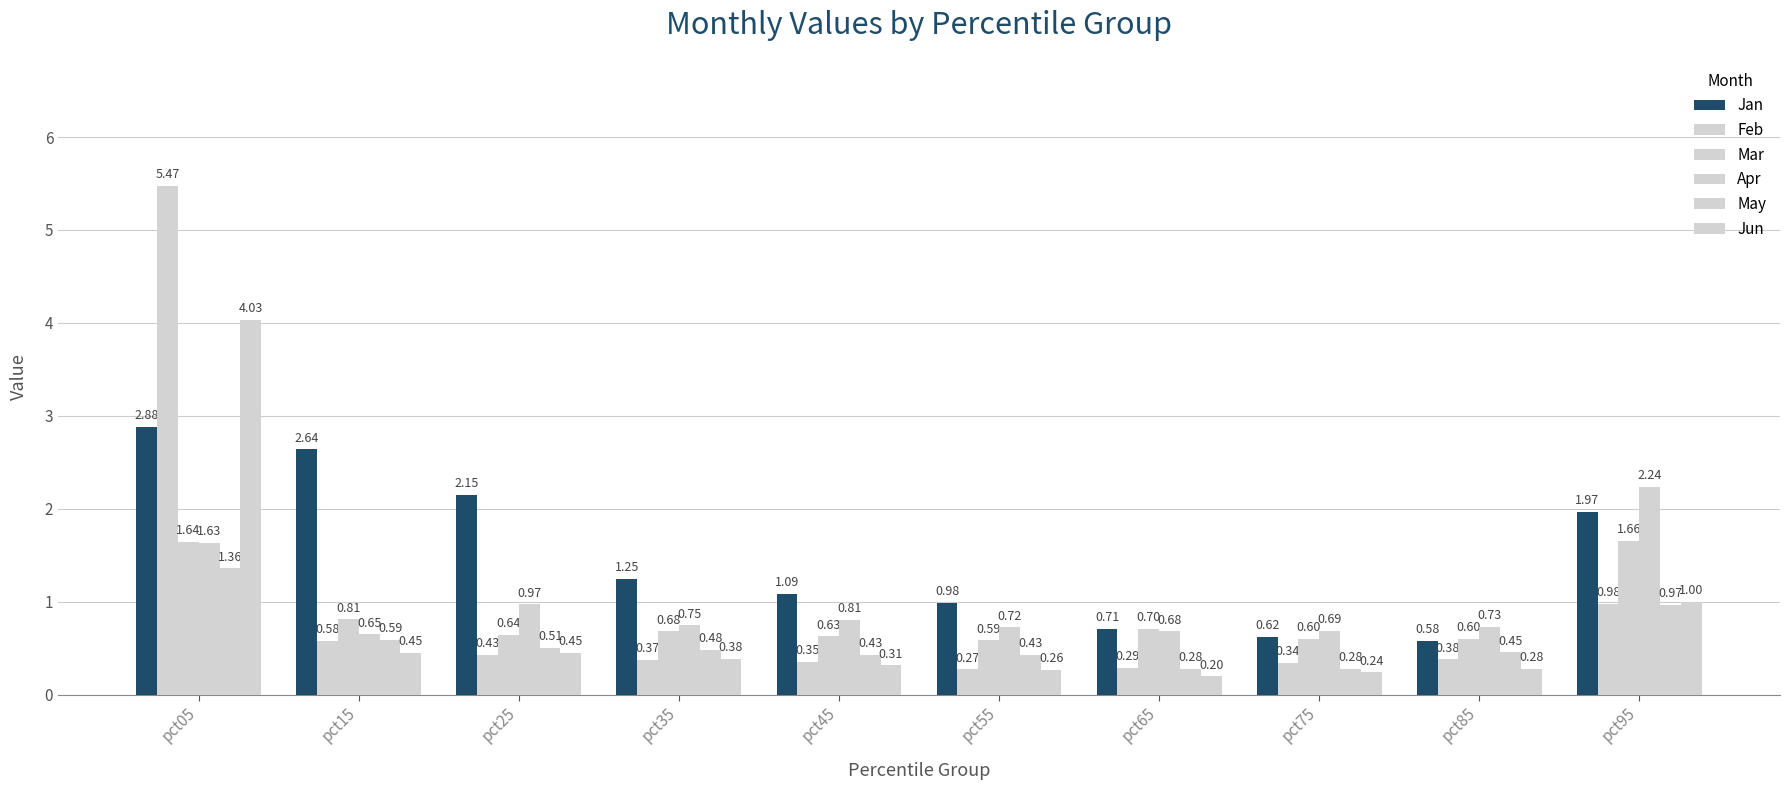

What is the highest value of the Feb series?

5.5